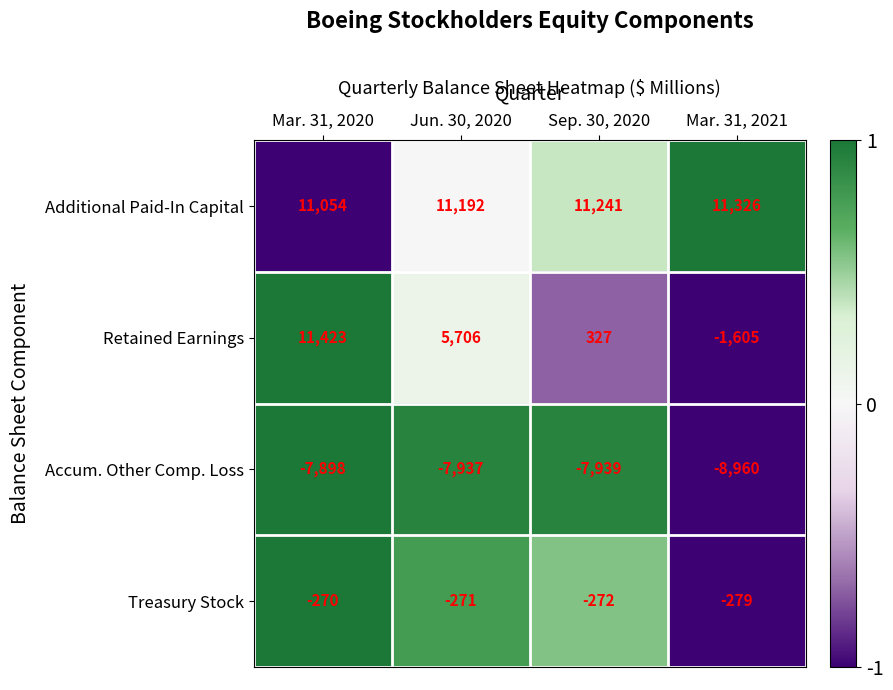

How many data points does each series have?

4